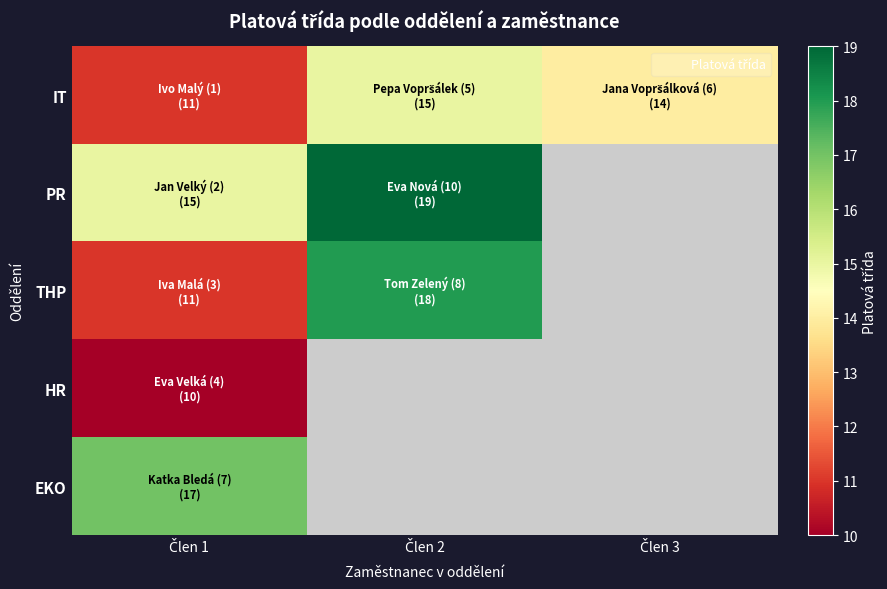

How many values in EKO are above zero?

1